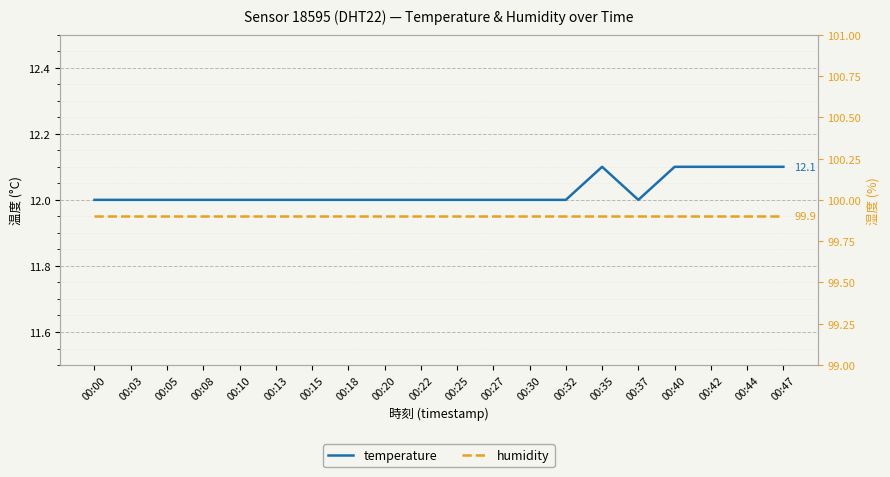

Read the humidity value at 00:37.

99.9